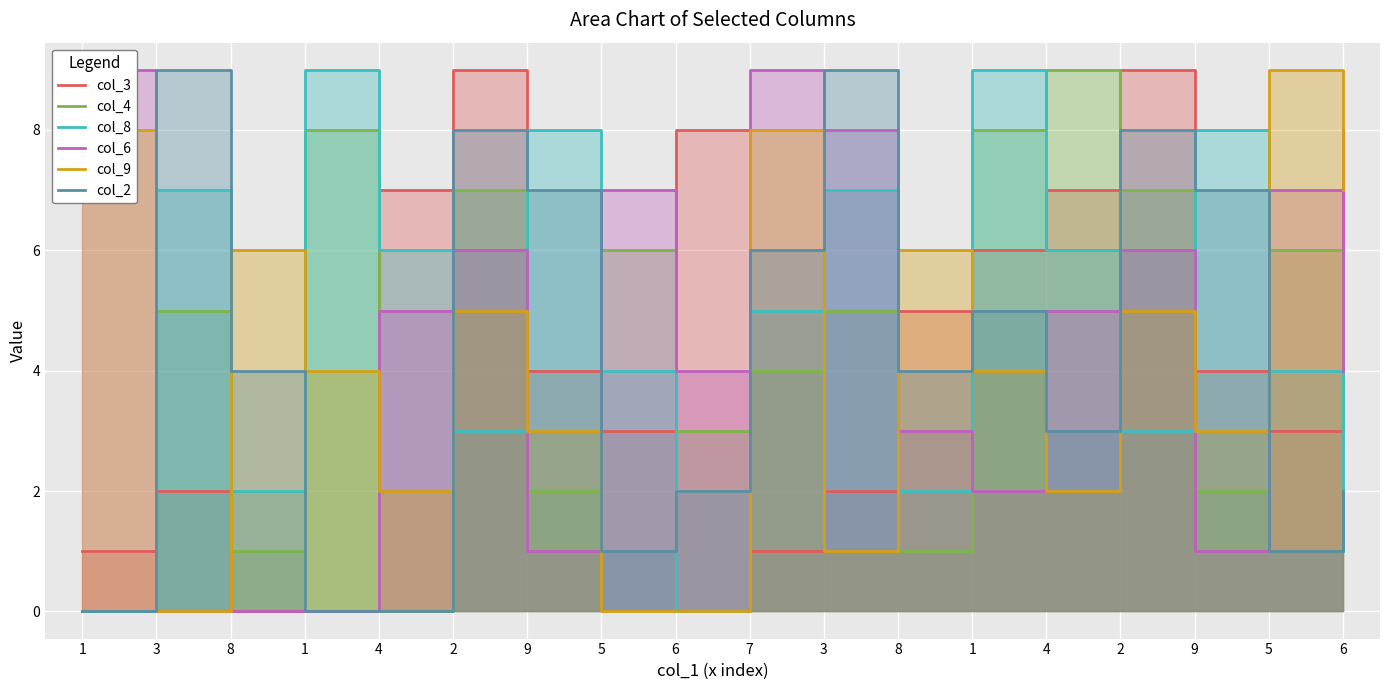

What is the label of the 9th point from the left?

6